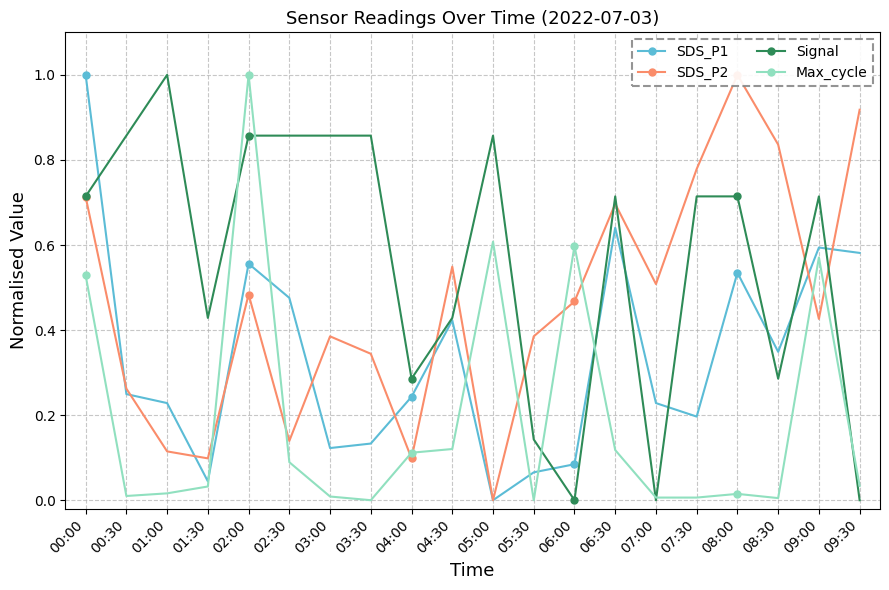

Rank the series at 07:30 from lowest to highest value.

Max_cycle, SDS_P1, Signal, SDS_P2